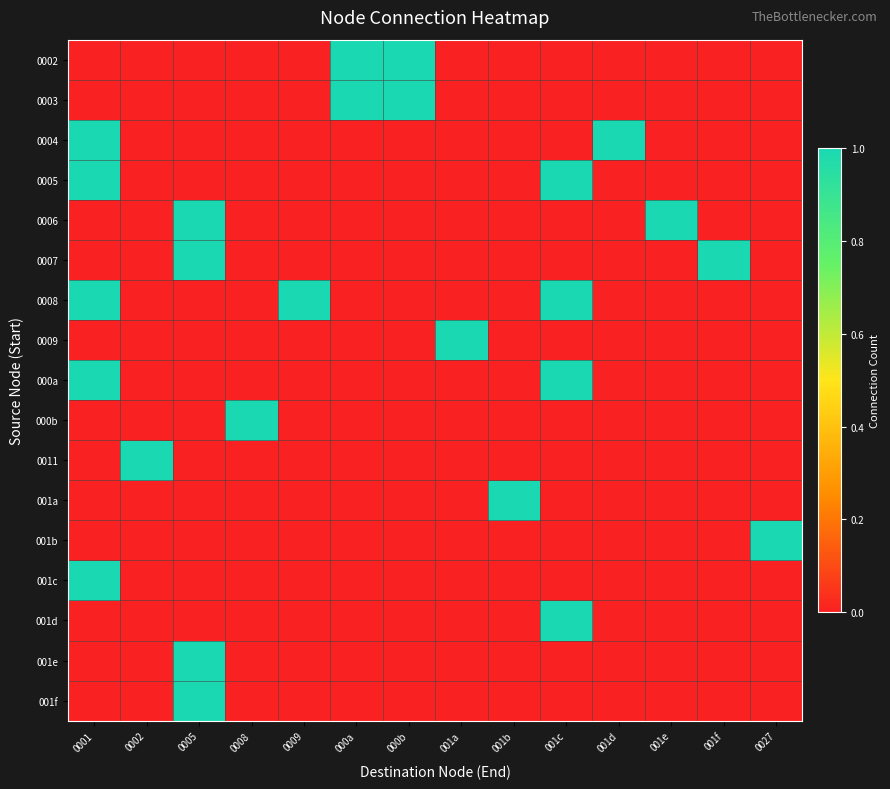

Between 0001 and 0027, which is larger?

0001